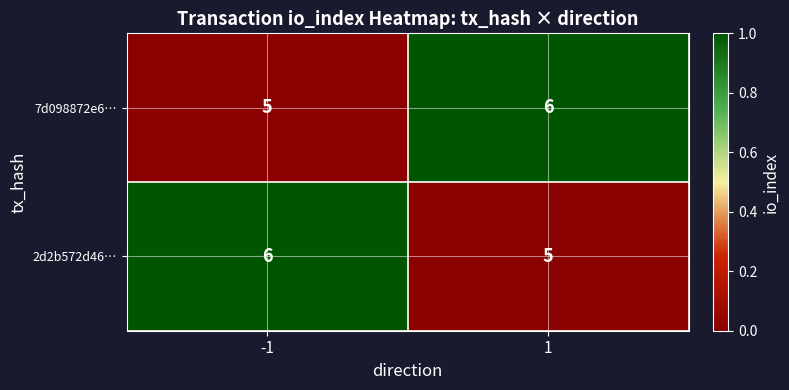

What is the sum of all 2d2b572d46… values?

11